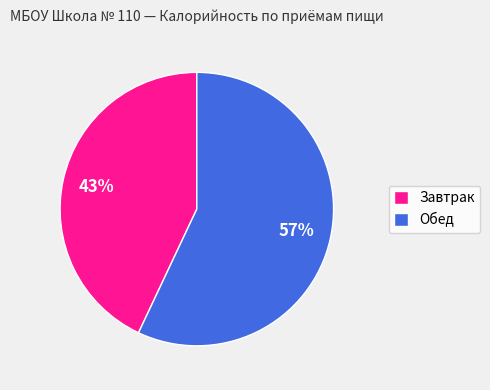

Which category has the biggest portion of the pie?

Обед